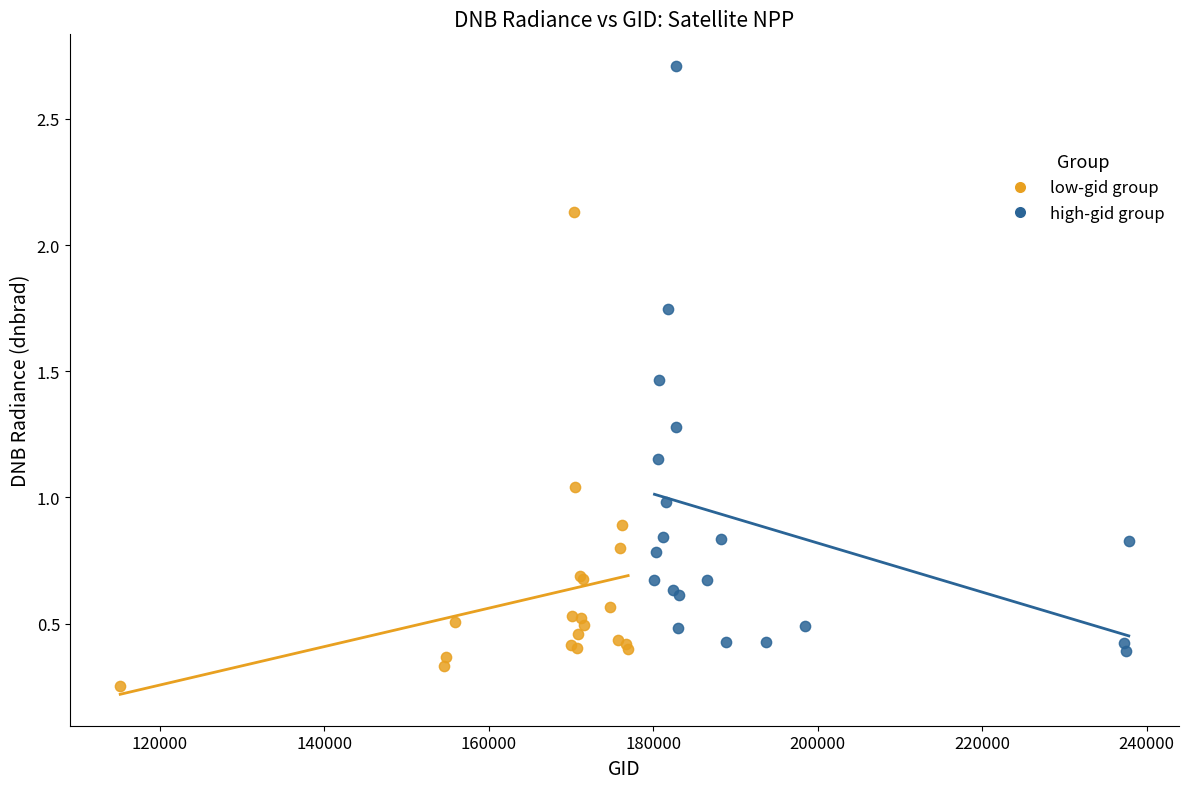

Which series has the largest Y range (max minus min)?

high-gid group